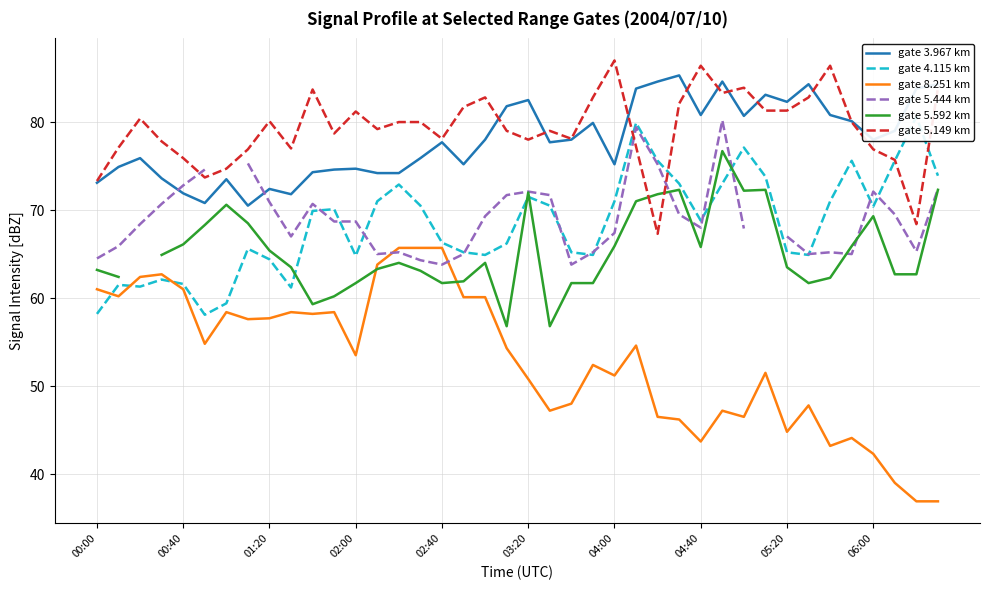

Which series changed the most between 17 and 30?

gate 8.251 km